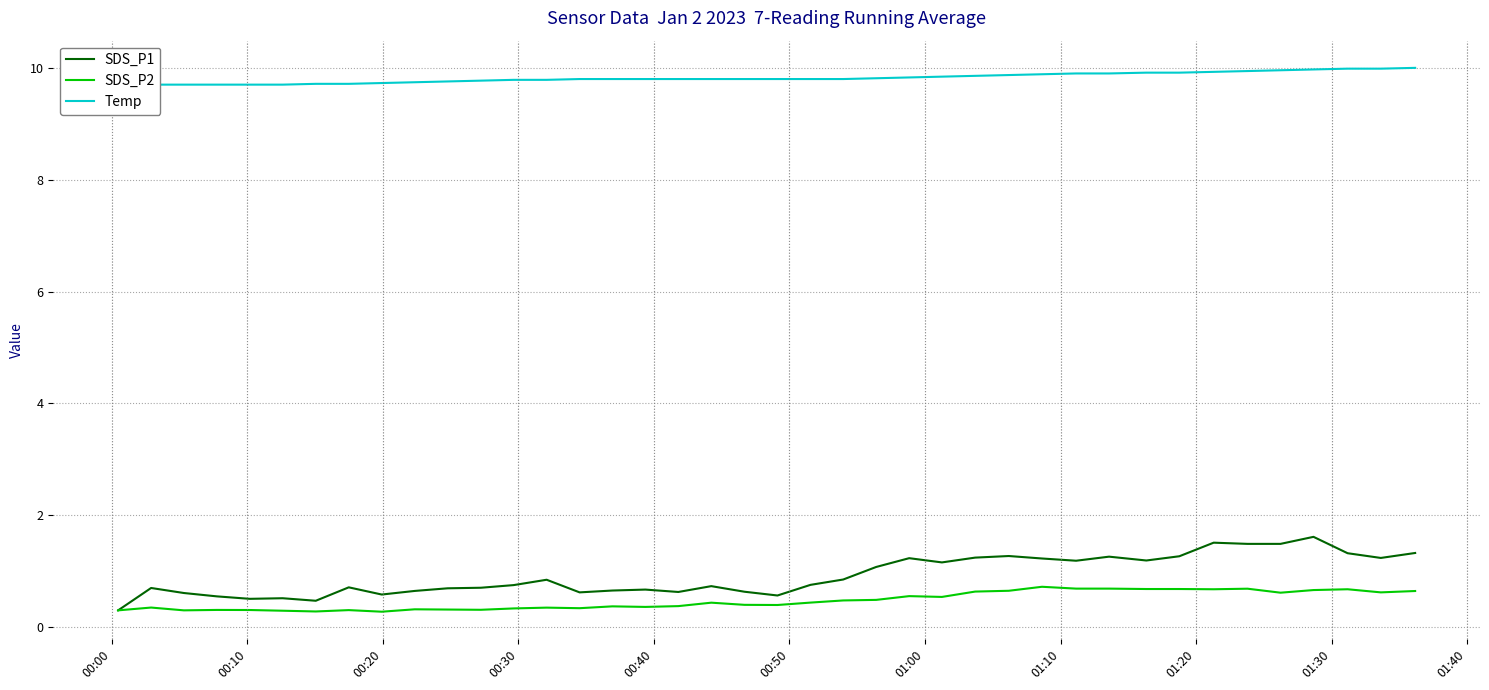

What is the value of the SDS_P2 point at the 25th from the left?

0.6